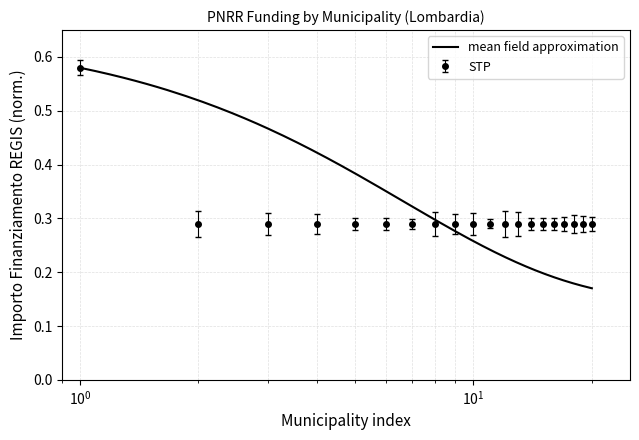

Count the STP values in the range 0 to 1.

20